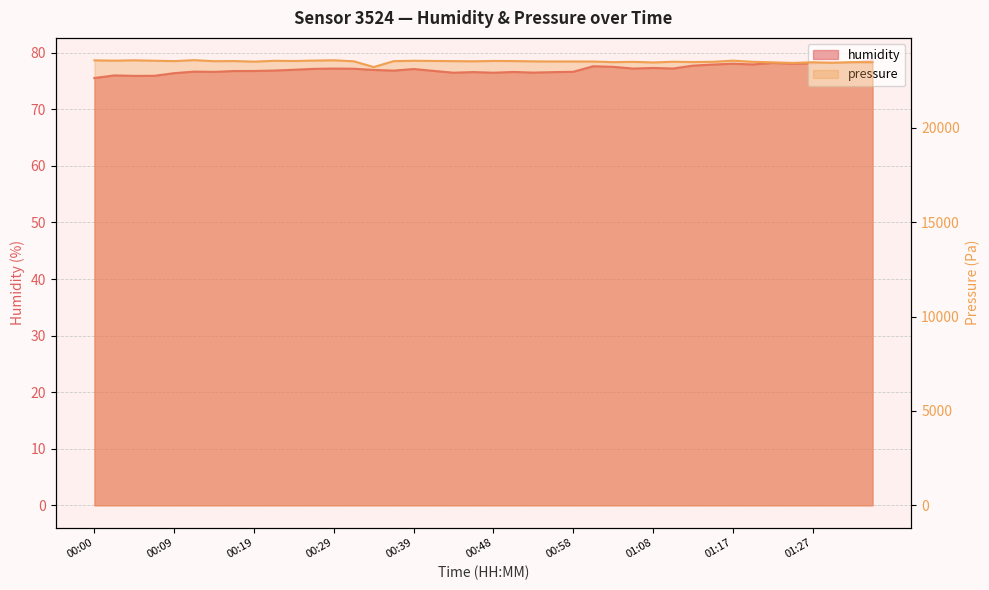

What position from the right is 00:02?

39